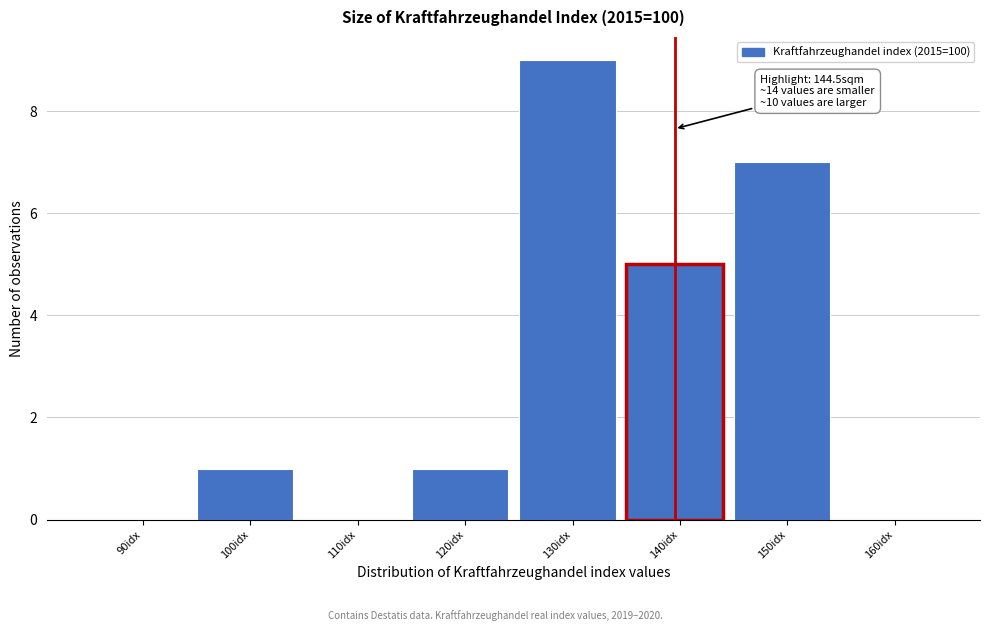

Reading left to right, extract all data points from this chart.

90idx=0	100idx=1	110idx=0	120idx=1	130idx=9	140idx=5	150idx=7	160idx=0